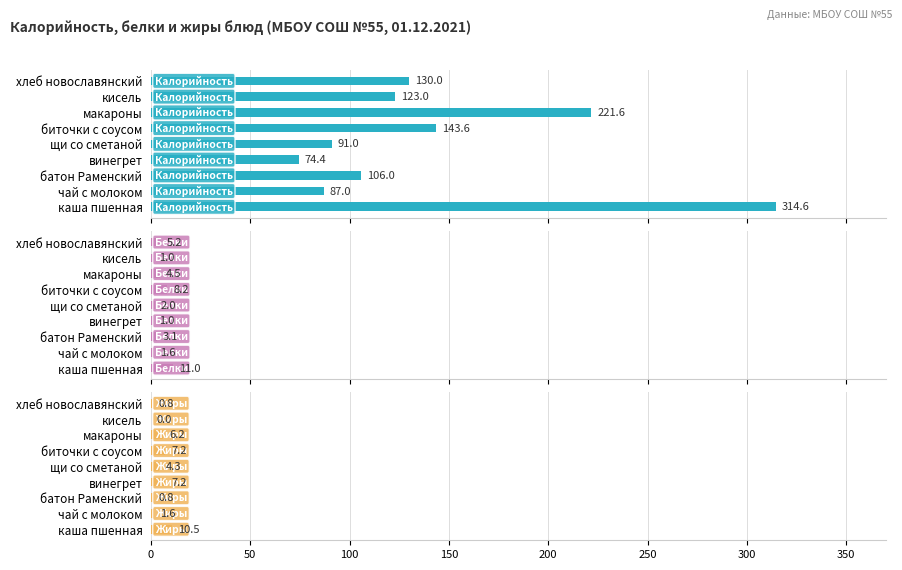

What is the difference between the second highest and minimum values in the Калорийность series?

147.2